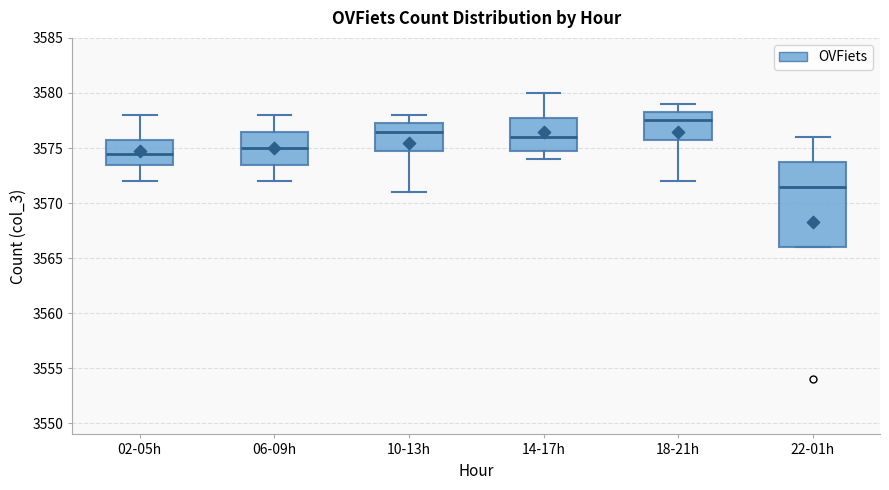

Which box has the highest median line?

18-21h